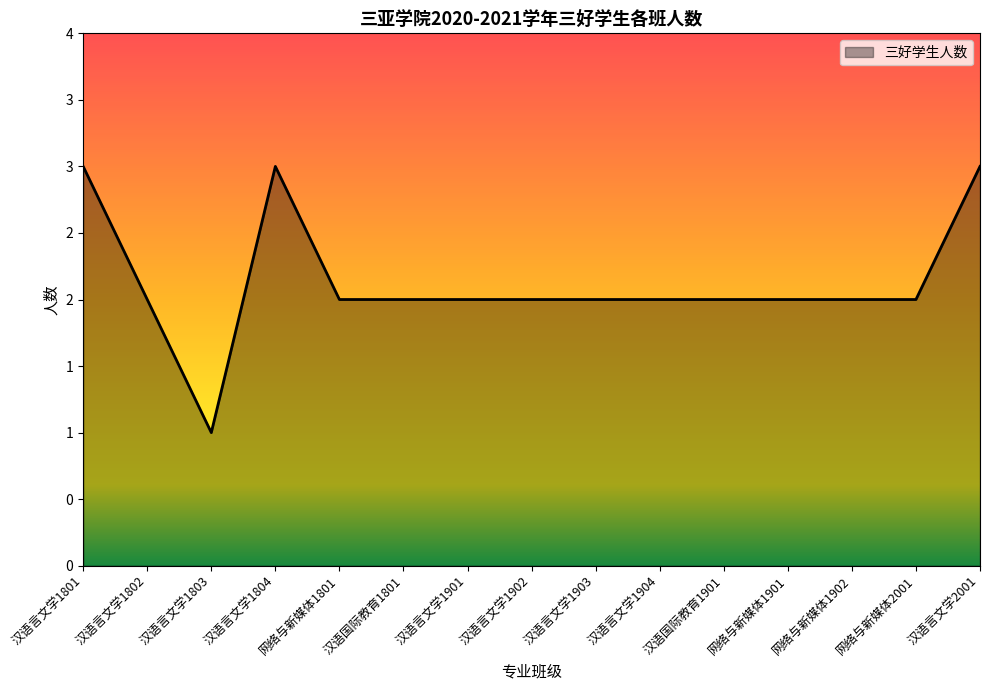

What is the change in value from 汉语言文学1801 to 网络与新媒体1902?

-1